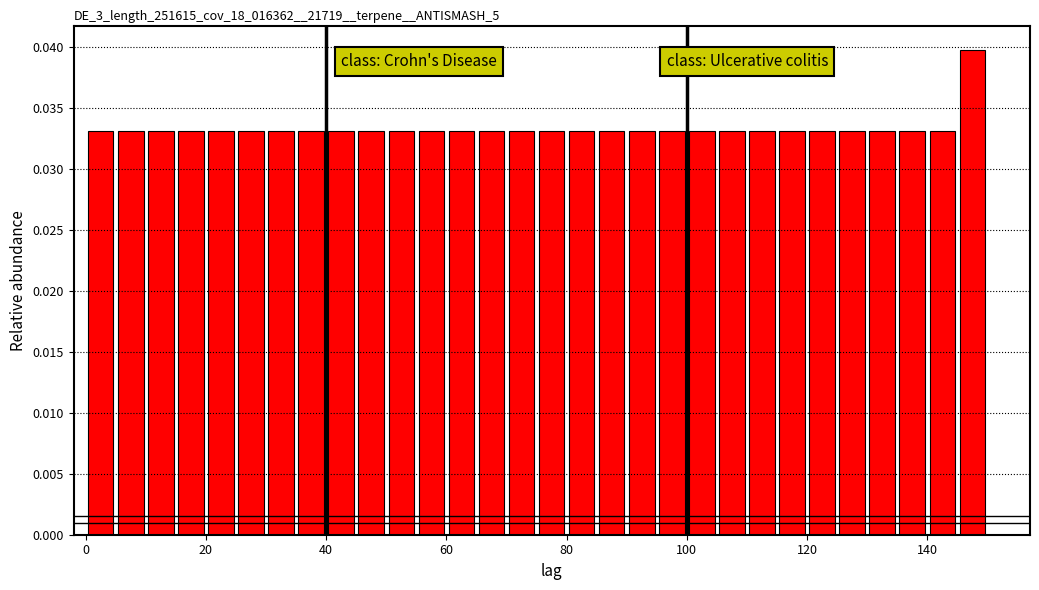

Read against the x-axis, roughly where is the centre of the tallest bar?

148